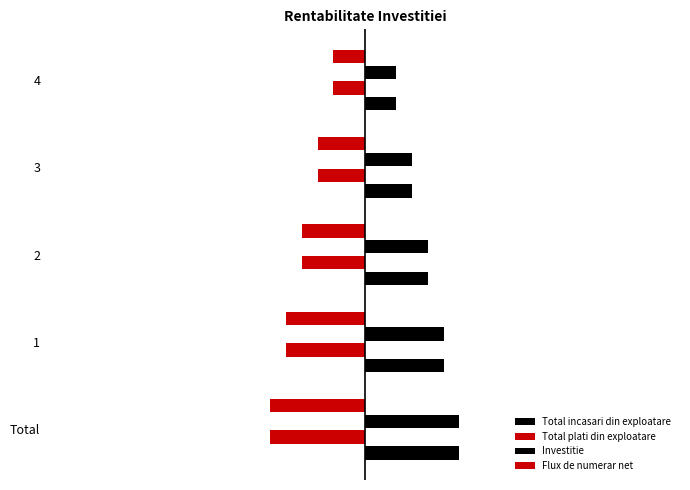

What is the difference between the second highest and minimum values in the Flux de numerar net series?

0.2